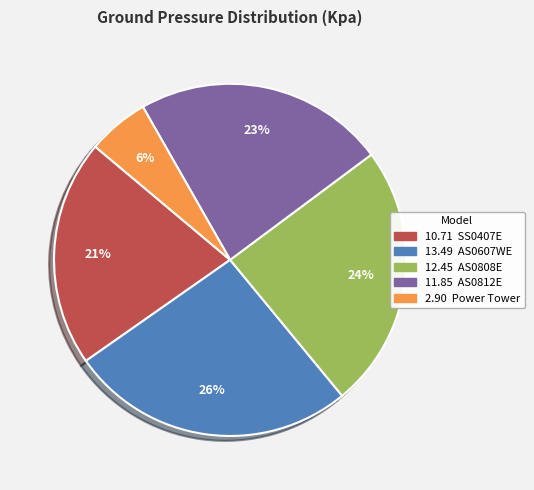

Does any single category account for the majority?

No